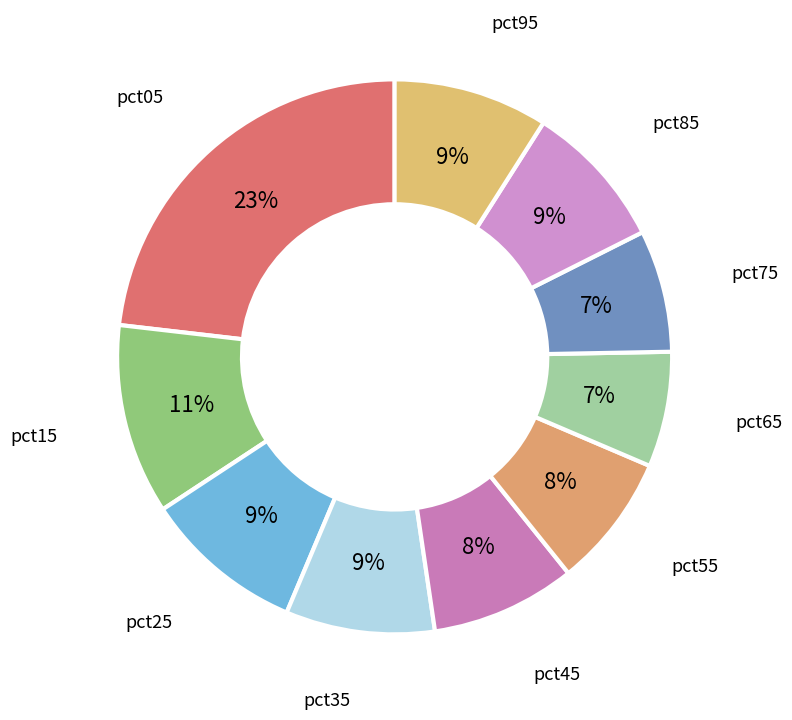

Count the number of slices in the pie.

10